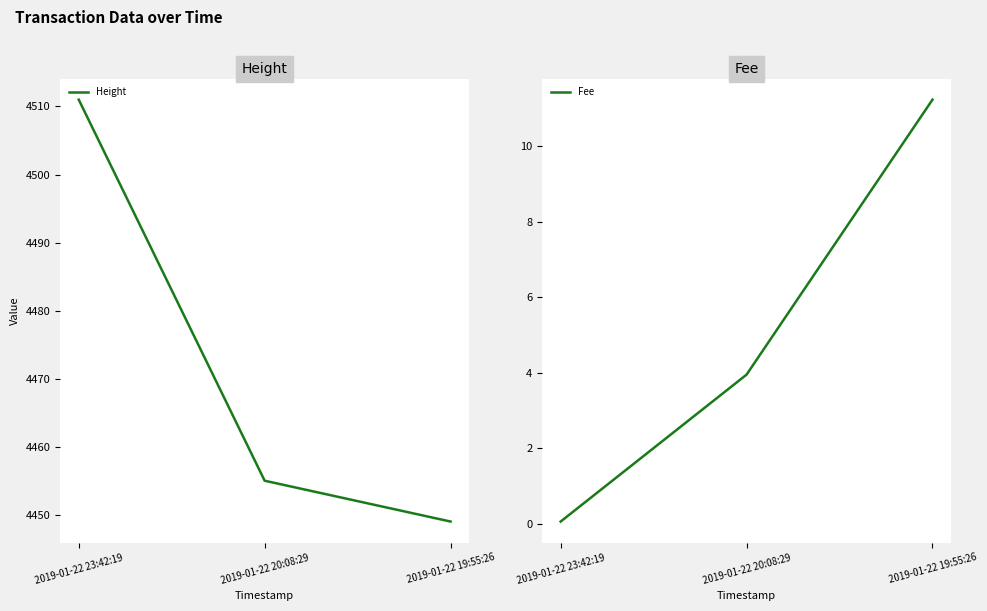

At how many categories does at least one series exceed 2431?

3